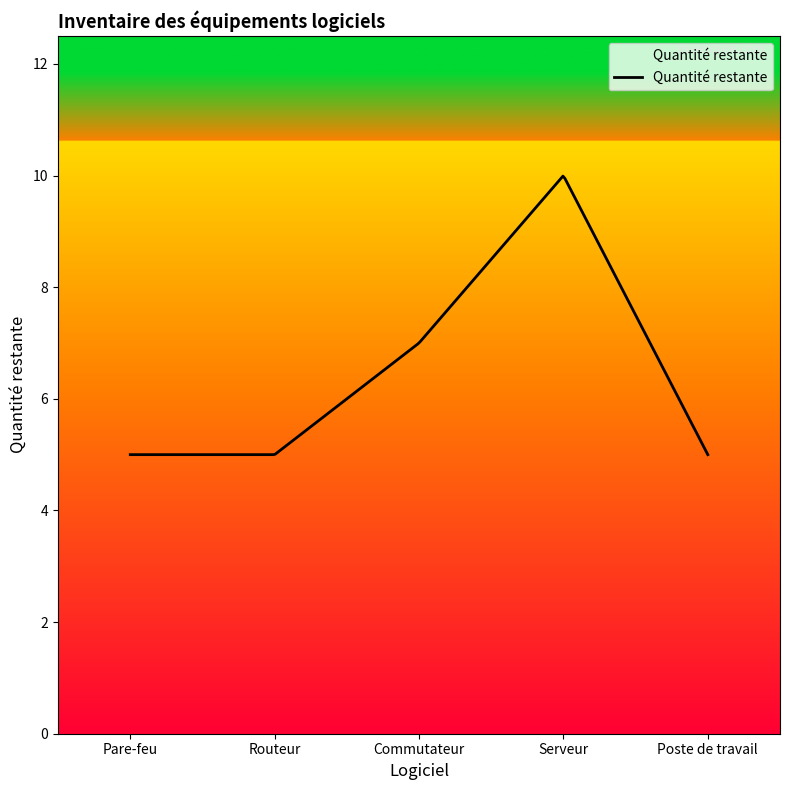

What is the difference between the maximum and minimum values?

5.0